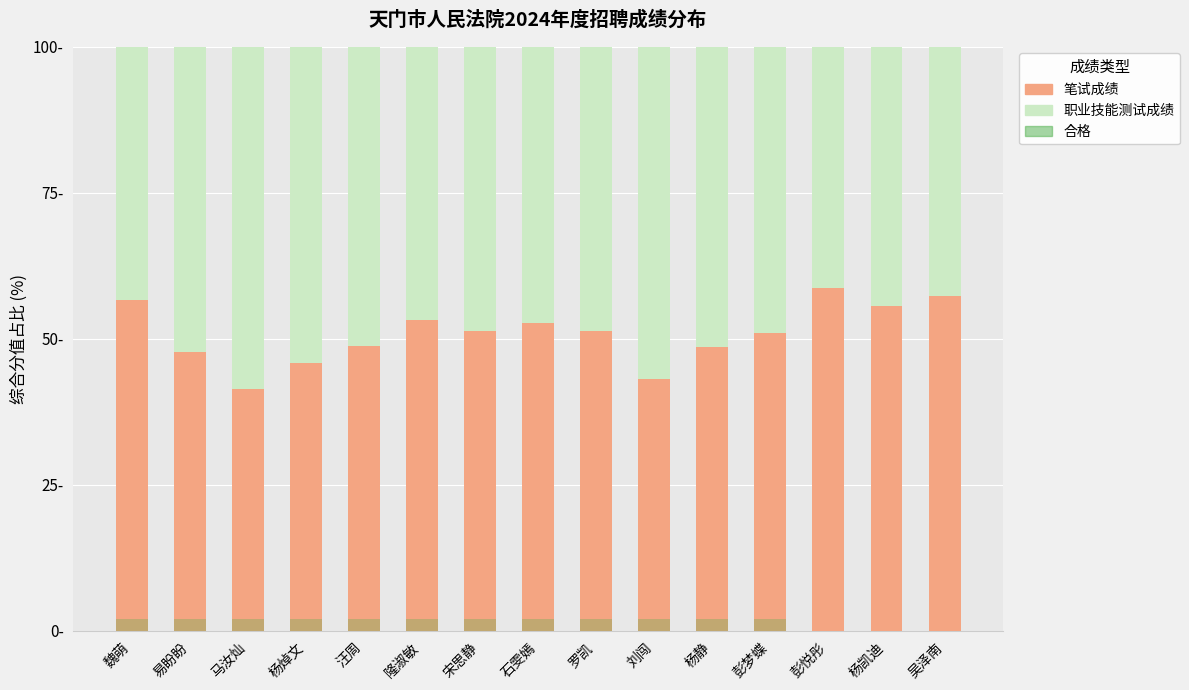

What is the total value across all series at 杨静?

100.0